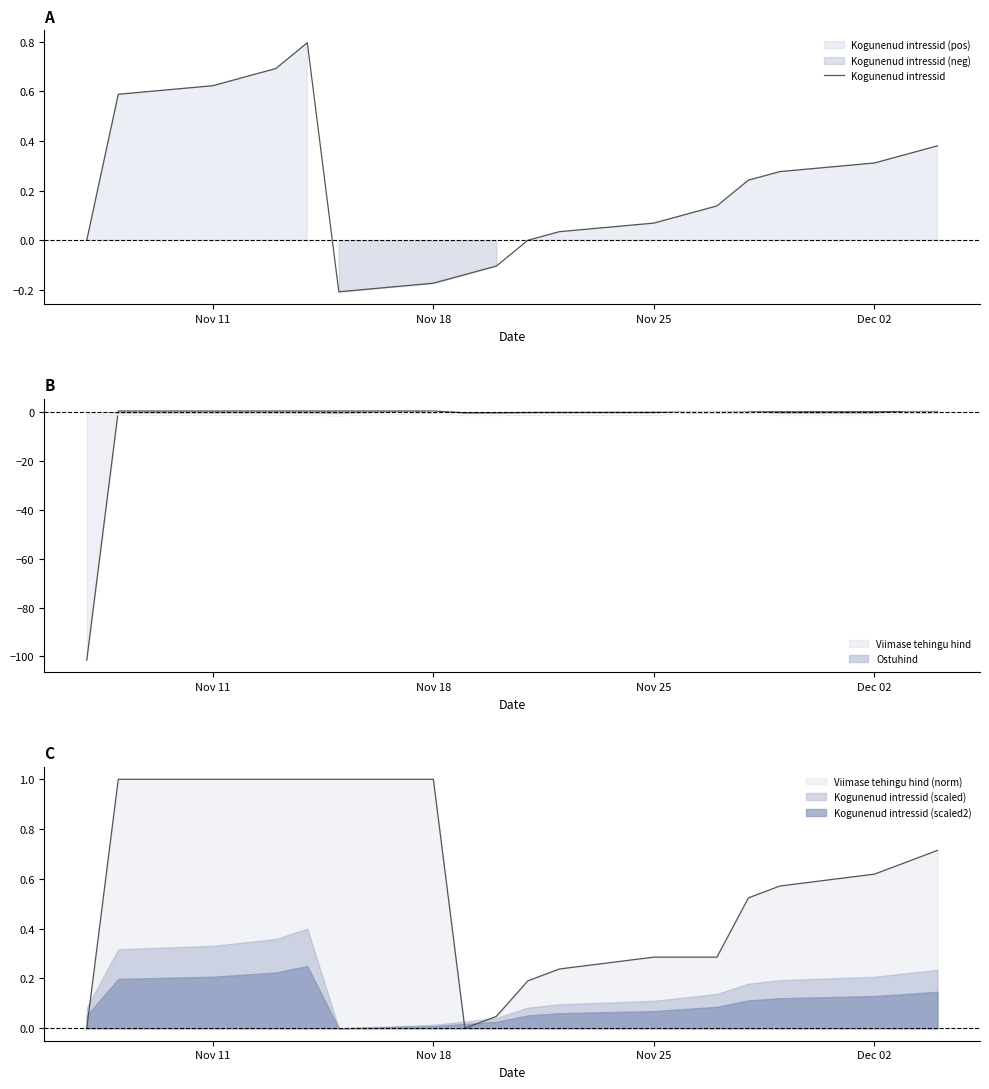

How many values are below 0?

4